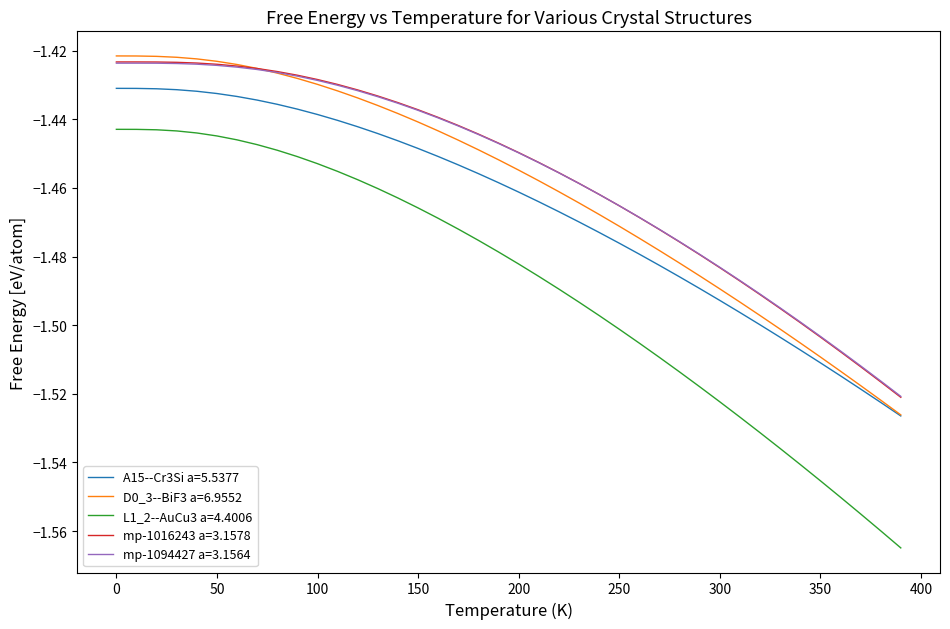

How many intersections are there between mp-1094427 a=3.1564 and mp-1016243 a=3.1578?

1